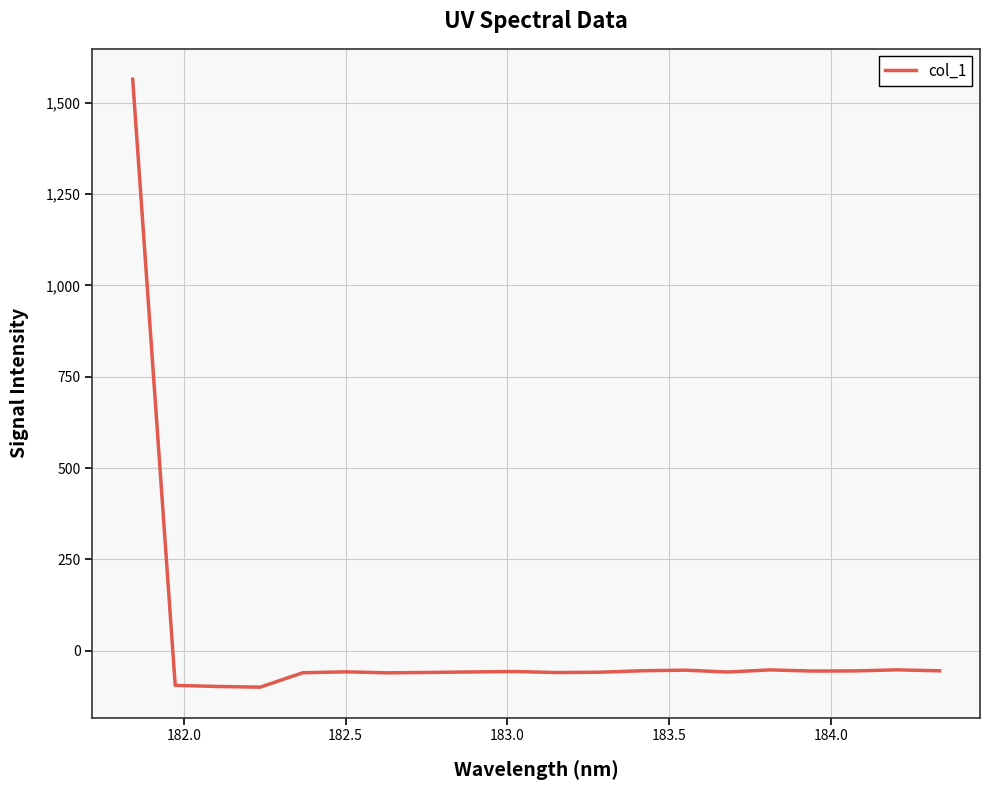

What is the minimum value shown in the chart?

-99.8